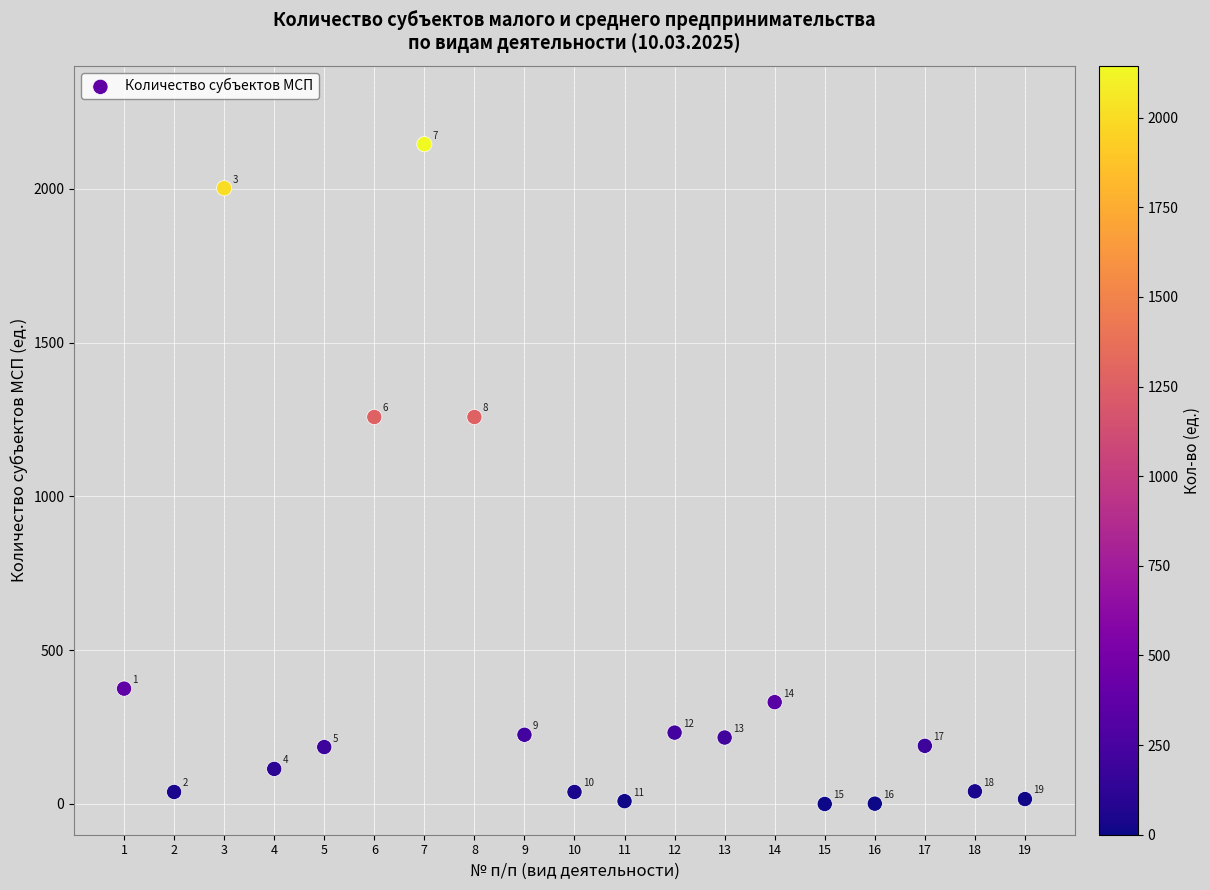

What is the range of X values (max minus min)?

18